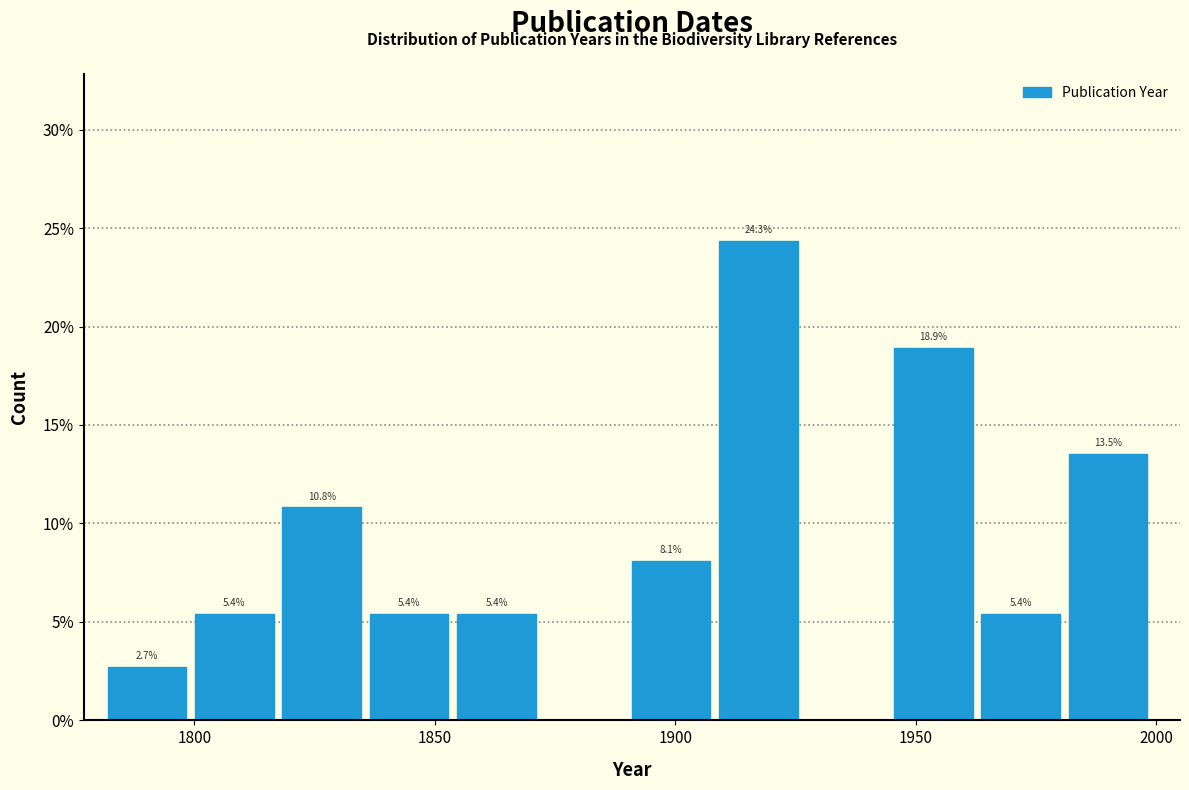

Read against the x-axis, roughly where is the centre of the tallest bar?

1915